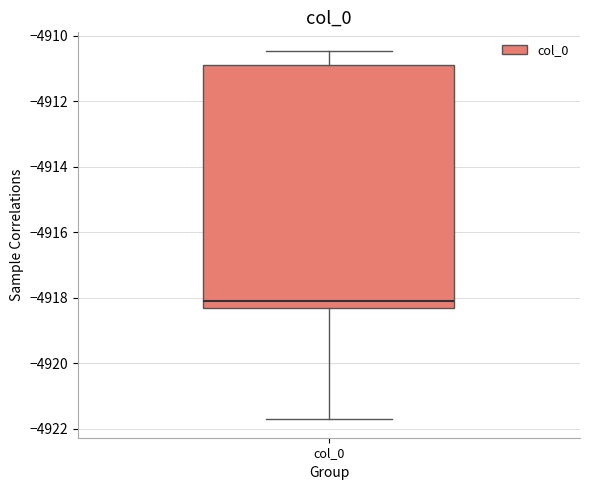

Transcribe this box plot: give where the median line is, the range the box spans, and where the two whiskers end, as read against the y-axis. The values are not printed on the chart, so give them approximately, as read against the axis.

median -4918.0, box -4918.2 to -4910.8, whiskers -4921.8 to -4910.4